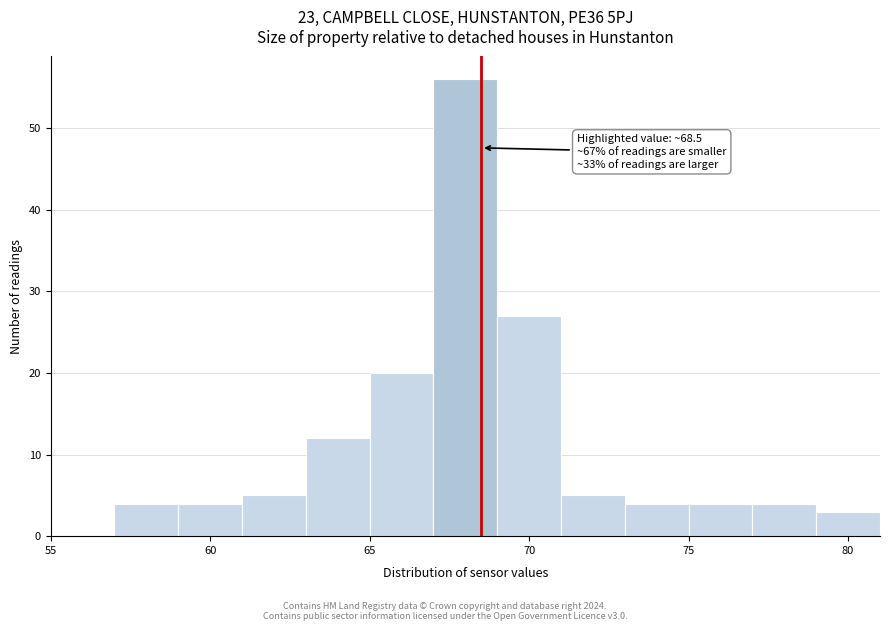

Which range on the x-axis has the tallest bar?

67 to 69